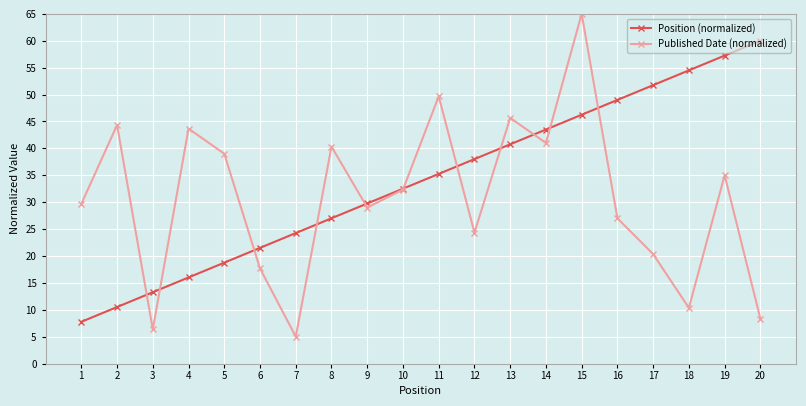

True or false: Position (normalized) and Published Date (normalized) cross at least once.

True